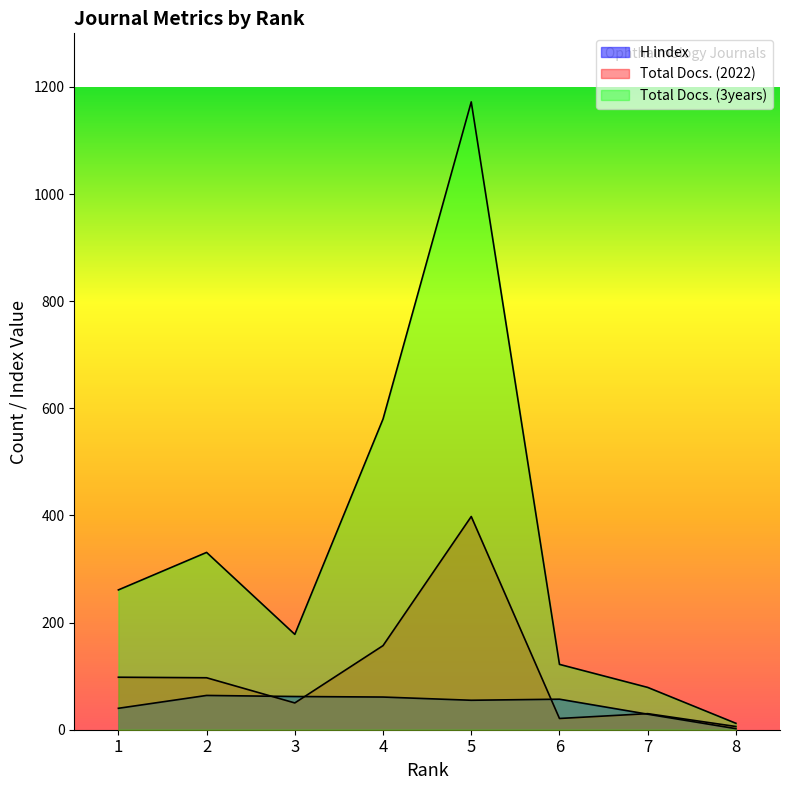

What is the maximum value shown in the chart?

1172